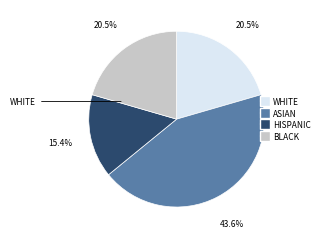

To the nearest percent, what is the difference between the largest and smallest slice percentages?

28%